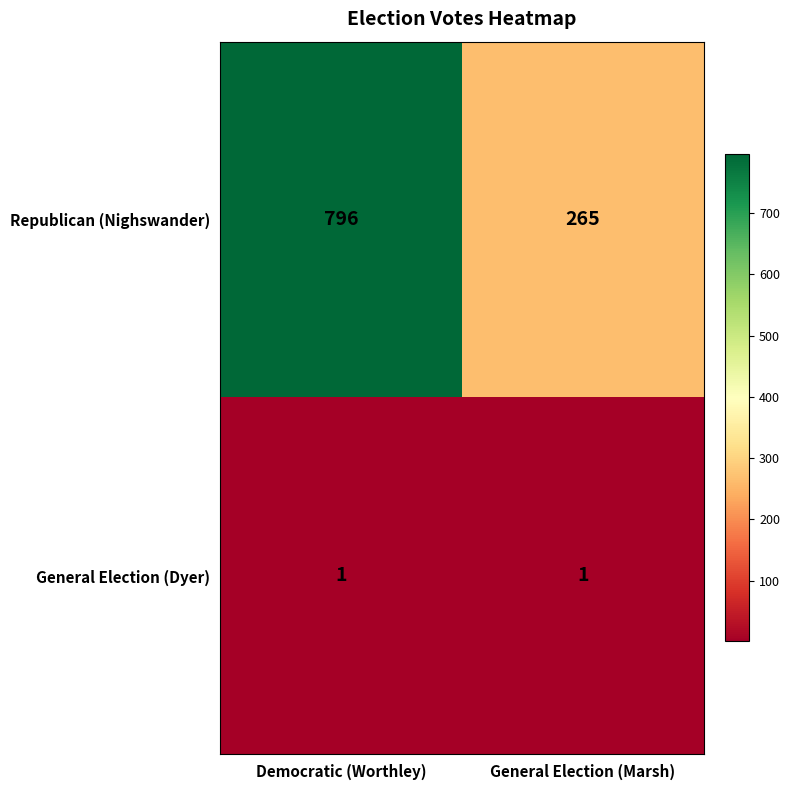

What is the maximum value shown in the chart?

796